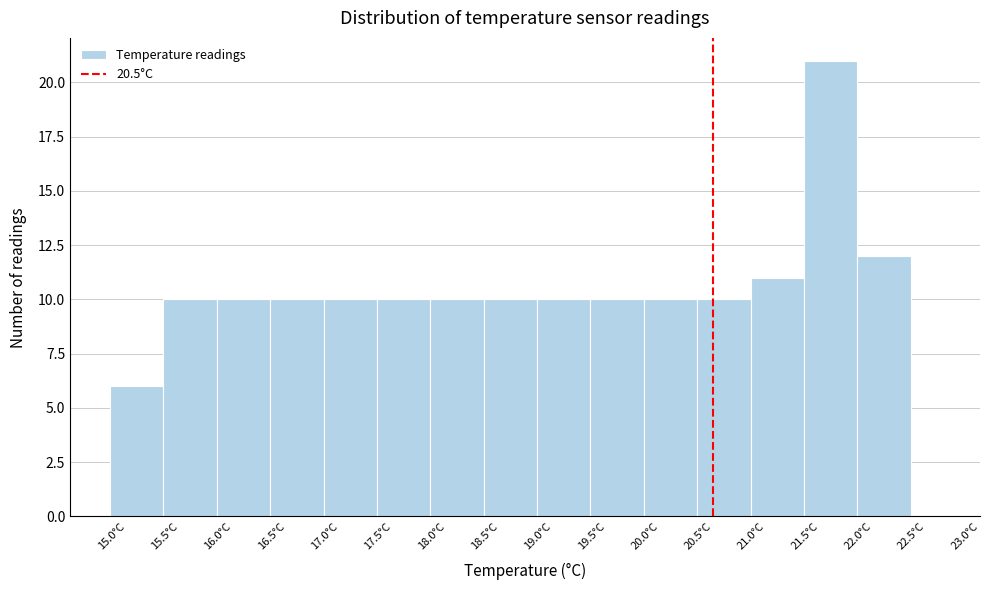

Reading left to right, transcribe this chart: for each bar, give the range it covers on the x-axis and its height. The values are not printed on the chart, so give them approximately, as read against the axis.

14.85 to 15.35: 6
15.35 to 15.85: 10
15.85 to 16.35: 10
16.35 to 16.85: 10
16.85 to 17.35: 10
17.35 to 17.85: 10
17.85 to 18.35: 10
18.35 to 18.85: 10
18.85 to 19.35: 10
19.35 to 19.85: 10
19.85 to 20.35: 10
20.35 to 20.85: 10
20.85 to 21.35: 11
21.35 to 21.85: 21
21.85 to 22.35: 12